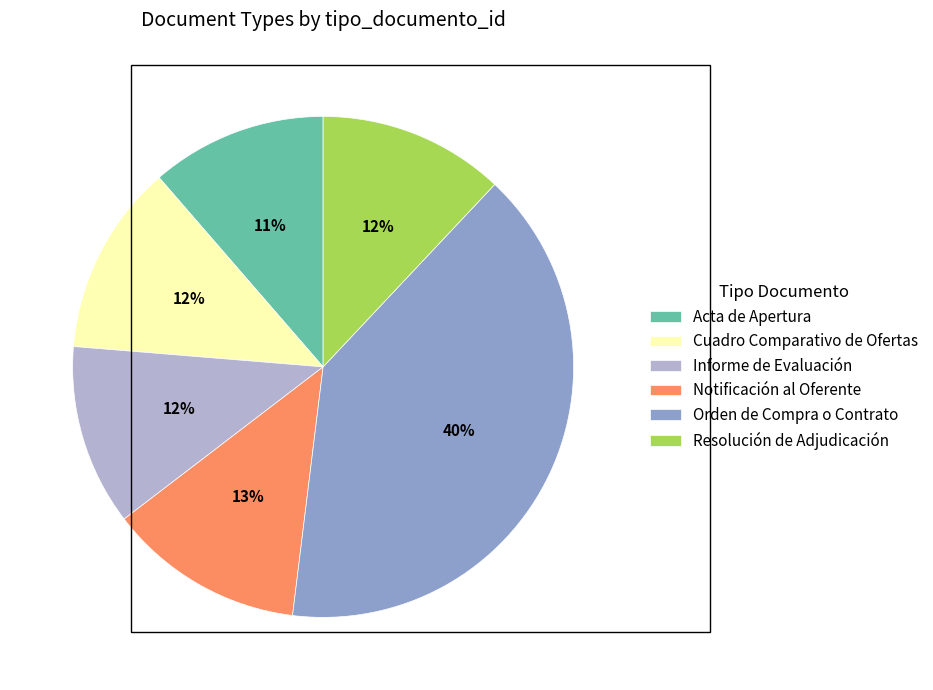

Which slice is the largest?

Orden de Compra o Contrato